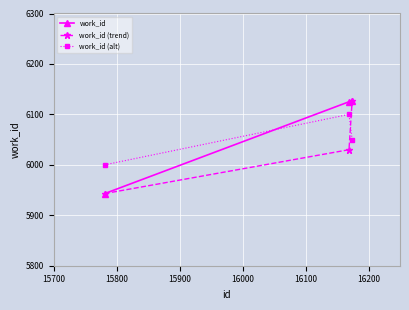

How many lines are shown in the chart?

3